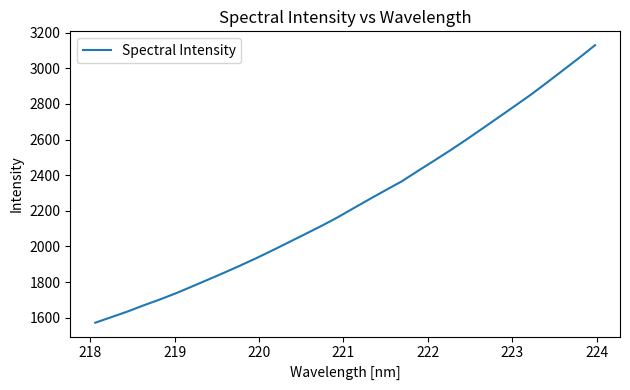

What is the smallest value displayed?

1572.1